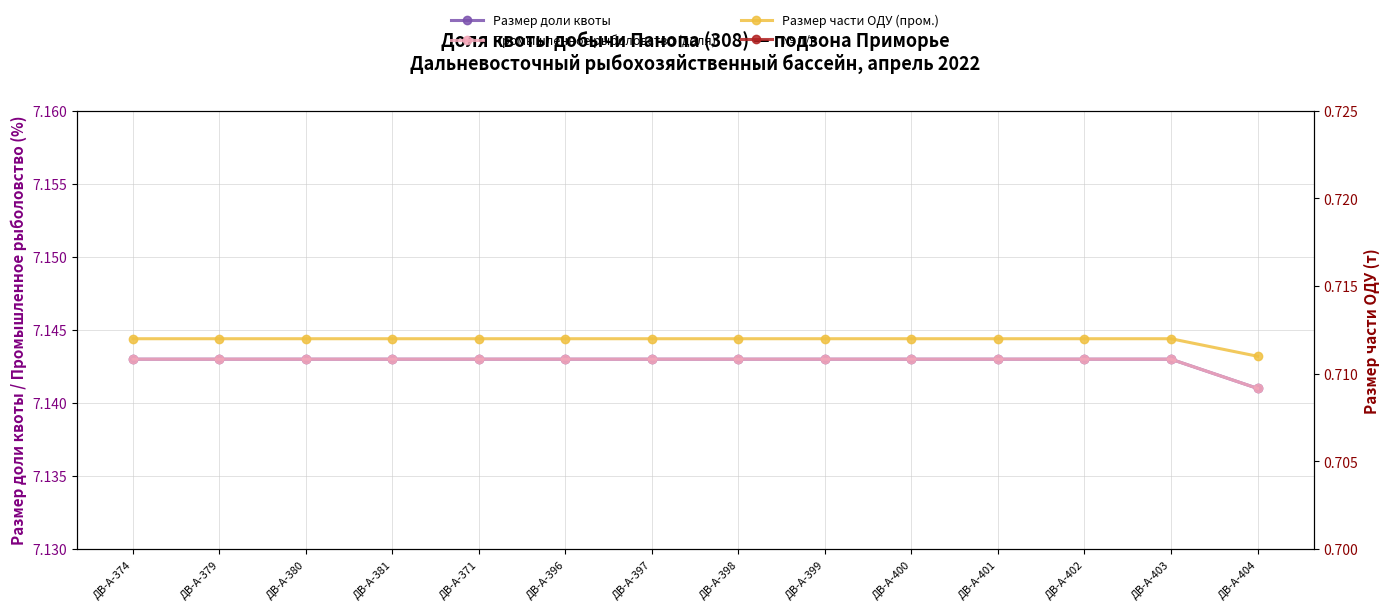

Read the Размер доли квоты value at ДВ-А-371.

7.1